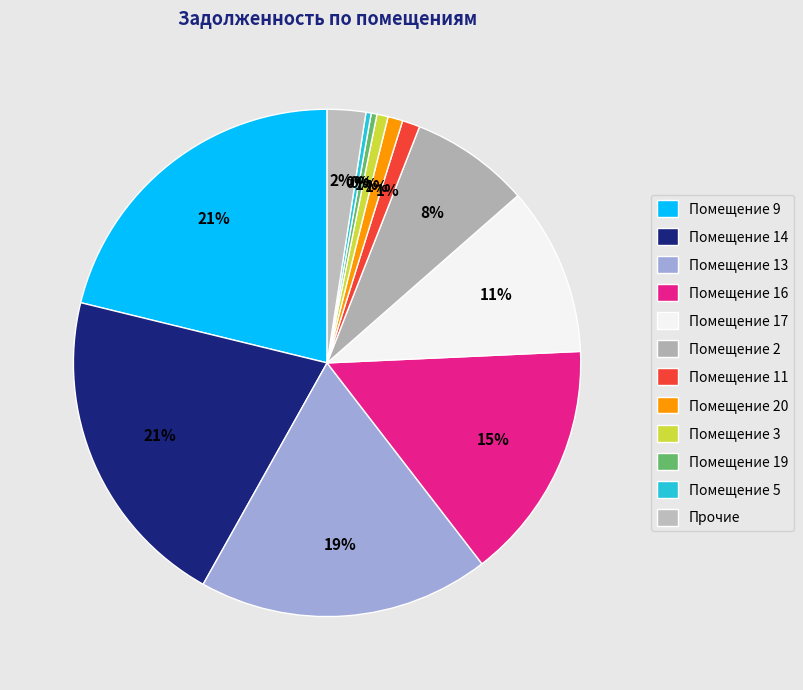

Count the number of slices in the pie.

12